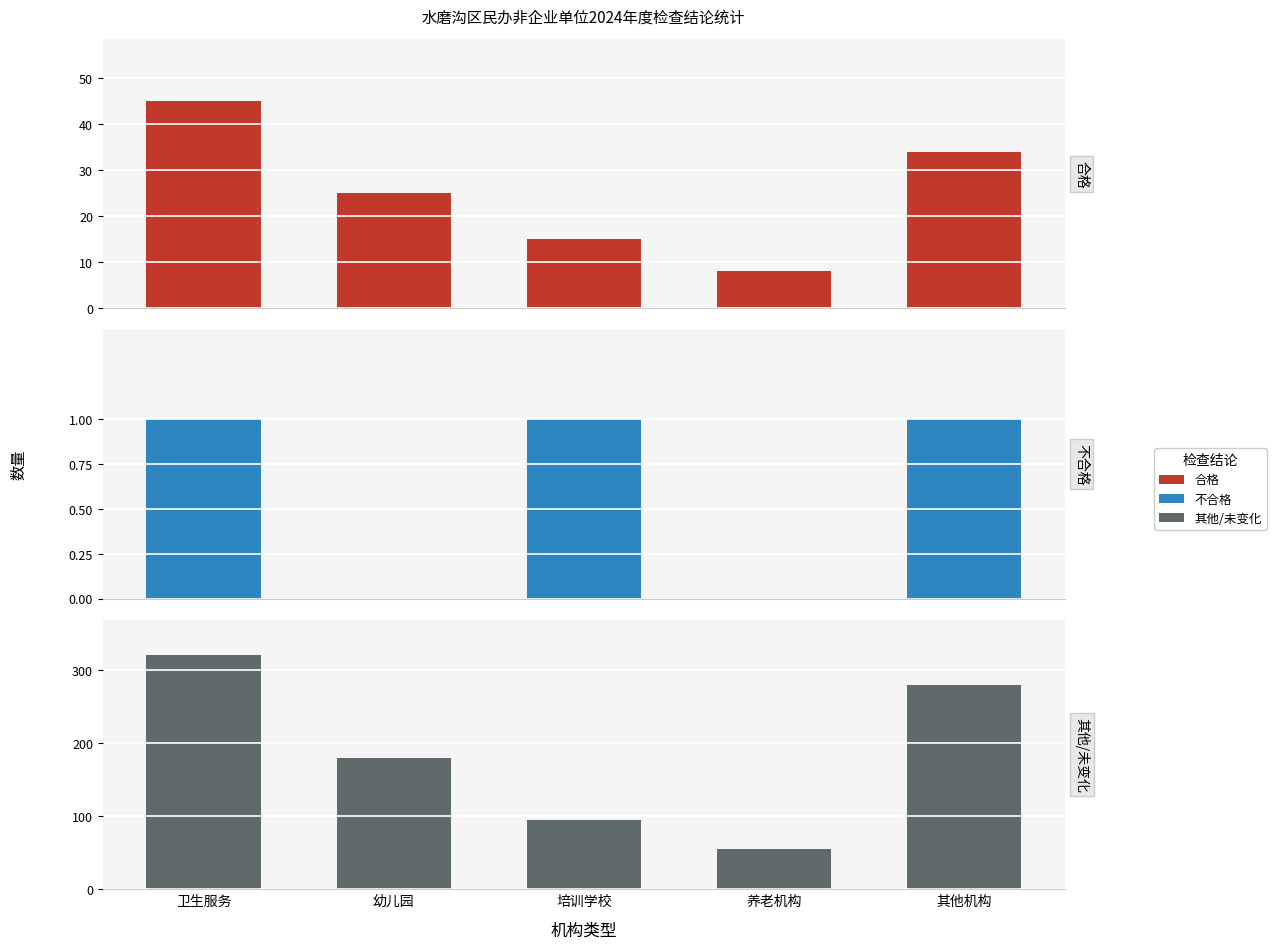

How many 其他/未变化 values are between 95 and 280?

3